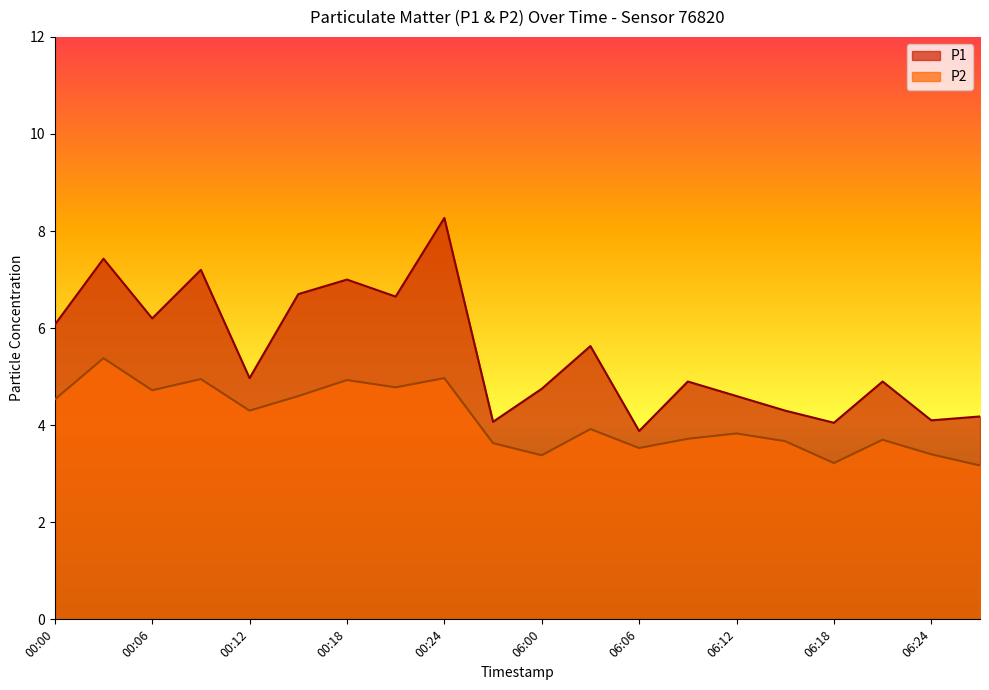

What is the difference between the second highest and second lowest values in the P2 series?

1.7